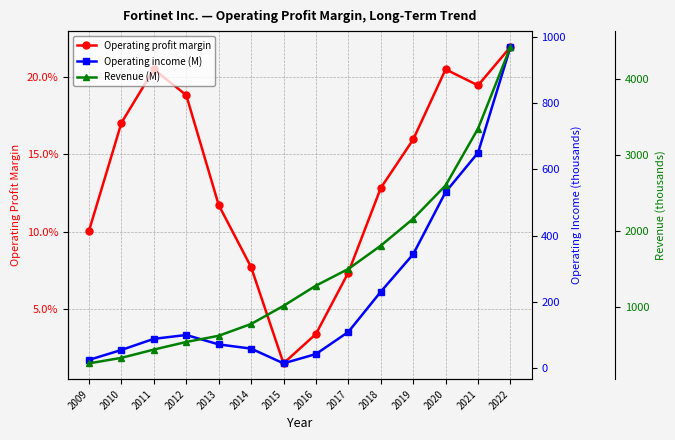

Does the chart display data point markers on the line(s)?

Yes